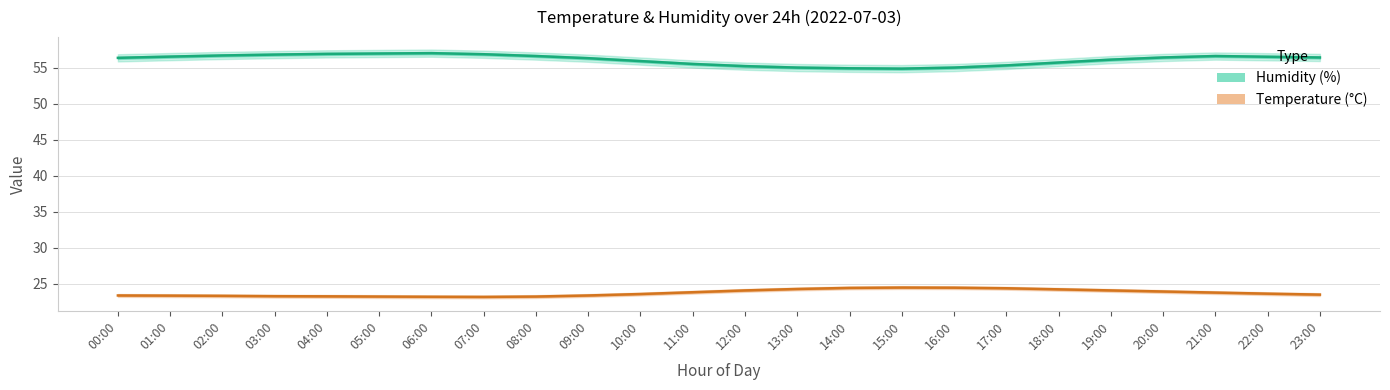

At which category is the sum across all series the highest?

21:00